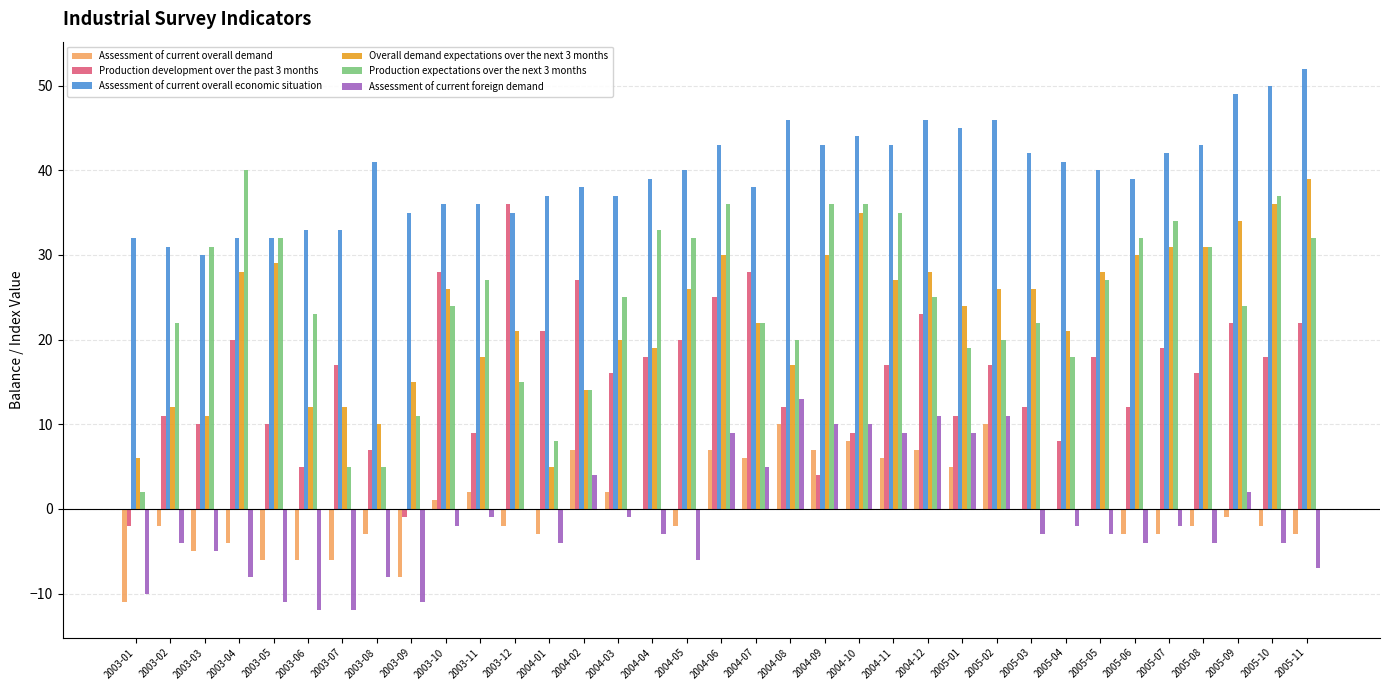

What are all the series names shown in the legend?

Assessment of current overall demand, Production development over the past 3 months, Assessment of current overall economic situation, Overall demand expectations over the next 3 months, Production expectations over the next 3 months, Assessment of current foreign demand